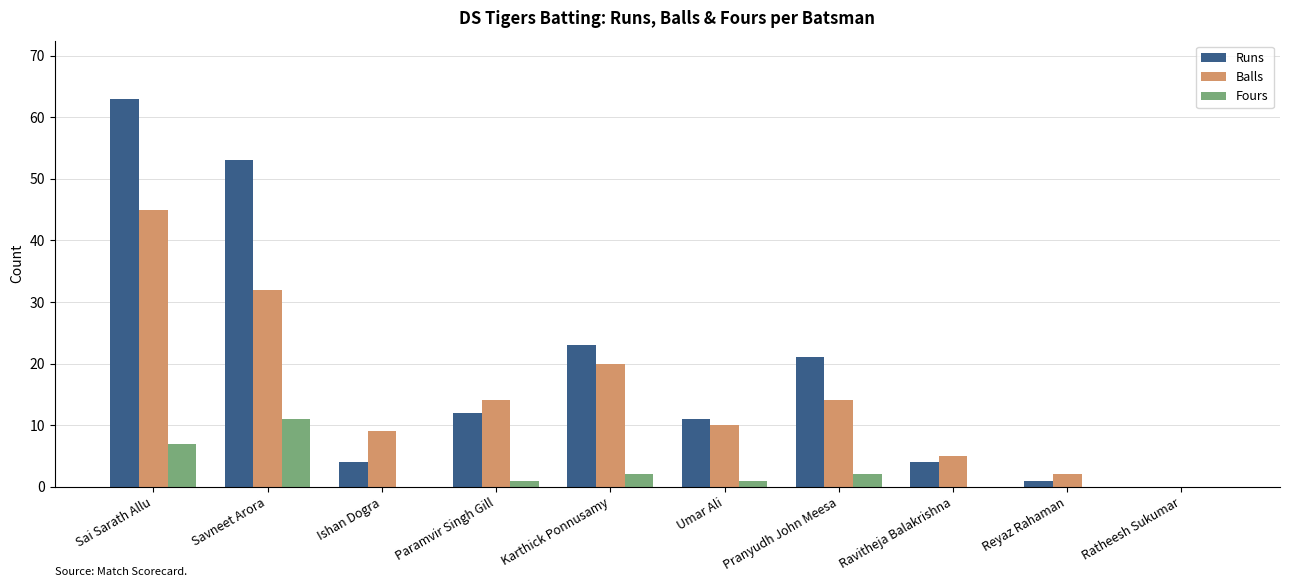

What is the sum of all Balls values?

151